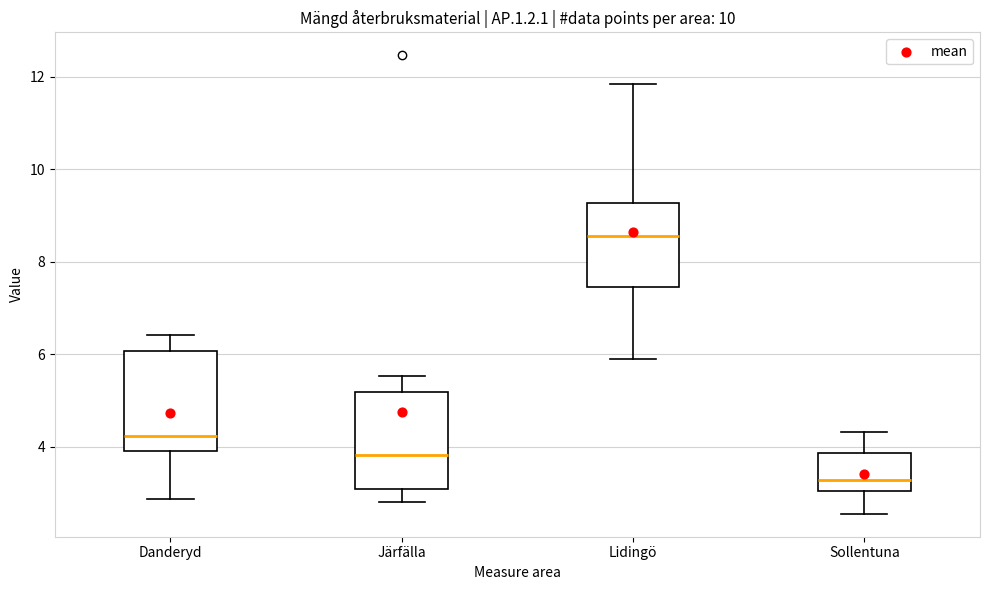

Reading left to right, read every box against the y-axis: the position of its median line, the range the box covers, and the ends of its whiskers. The values are not printed on the chart, so give them approximately, as read against the axis.

Danderyd: median 4.2, box 4.0 to 6.0, whiskers 2.8 to 6.4
Järfälla: median 3.8, box 3.0 to 5.2, whiskers 2.8 to 5.6
Lidingö: median 8.6, box 7.4 to 9.2, whiskers 5.8 to 11.8
Sollentuna: median 3.2, box 3.0 to 3.8, whiskers 2.6 to 4.4